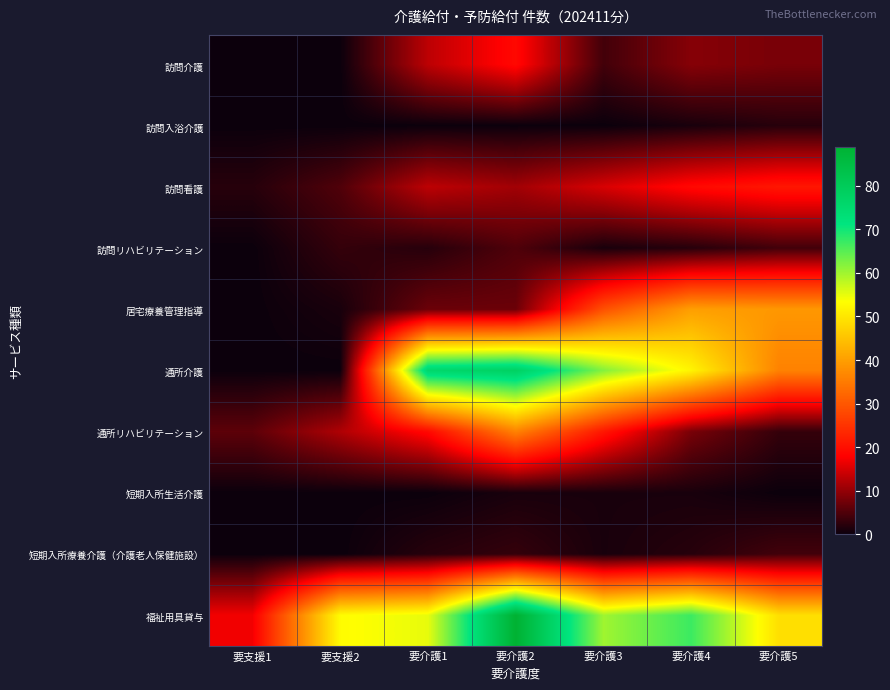

Reading left to right, transcribe all the data shown in this chart.

訪問介護: 要支援1=0	要支援2=0	要介護1=13	要介護2=19	要介護3=4	要介護4=9	要介護5=8
訪問入浴介護: 要支援1=0	要支援2=0	要介護1=0	要介護2=0	要介護3=0	要介護4=1	要介護5=2
訪問看護: 要支援1=2	要支援2=5	要介護1=13	要介護2=11	要介護3=15	要介護4=19	要介護5=21
訪問リハビリテーション: 要支援1=0	要支援2=3	要介護1=2	要介護2=5	要介護3=1	要介護4=2	要介護5=4
居宅療養管理指導: 要支援1=0	要支援2=1	要介護1=7	要介護2=7	要介護3=29	要介護4=40	要介護5=39
通所介護: 要支援1=0	要支援2=0	要介護1=76	要介護2=78	要介護3=62	要介護4=52	要介護5=36
通所リハビリテーション: 要支援1=6	要支援2=12	要介護1=19	要介護2=36	要介護3=21	要介護4=8	要介護5=3
短期入所生活介護: 要支援1=0	要支援2=0	要介護1=0	要介護2=1	要介護3=1	要介護4=1	要介護5=0
短期入所療養介護（介護老人保健施設）: 要支援1=0	要支援2=0	要介護1=2	要介護2=3	要介護3=1	要介護4=2	要介護5=4
福祉用具貸与: 要支援1=17	要支援2=53	要介護1=55	要介護2=89	要介護3=60	要介護4=67	要介護5=49